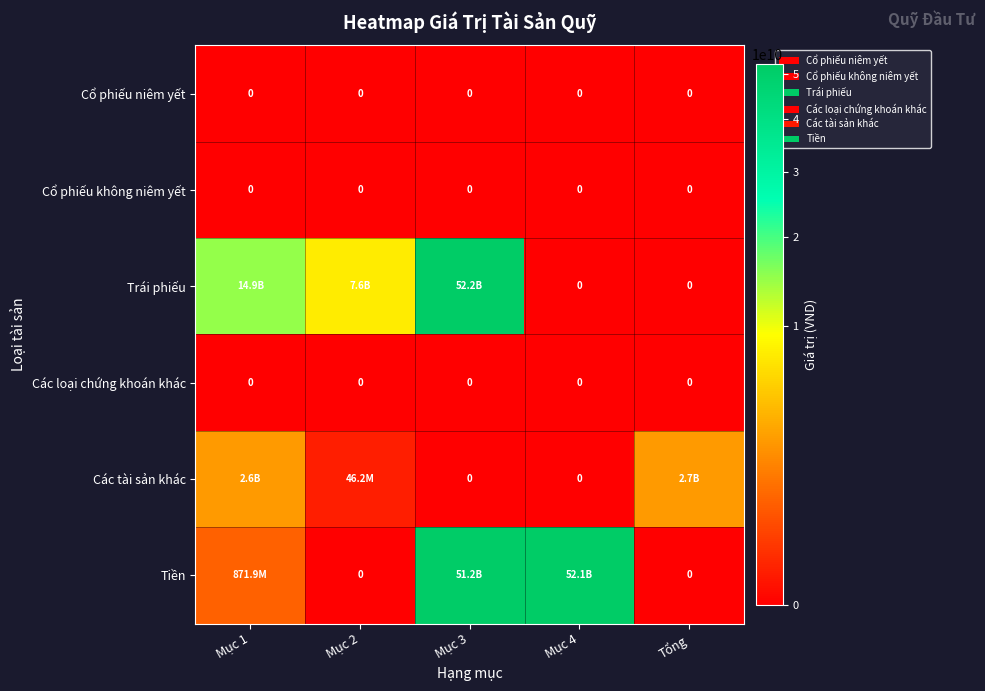

The Các tài sản khác series shows 0 at Mục 4. True or false?

True